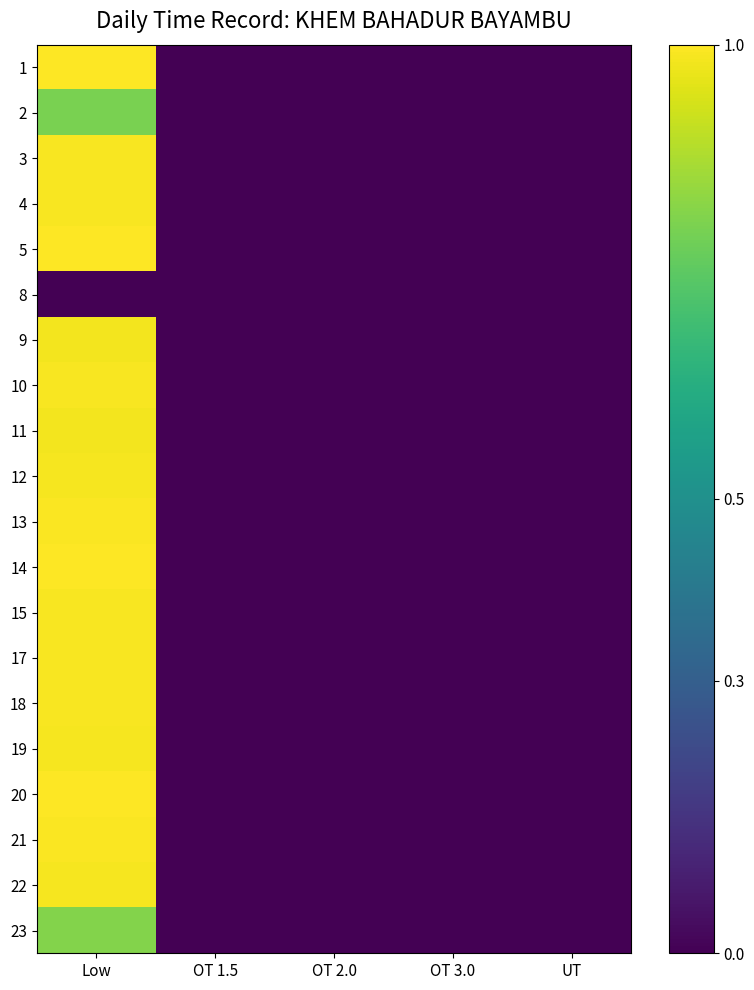

Which label corresponds to the smallest value in the chart?

OT 1.5